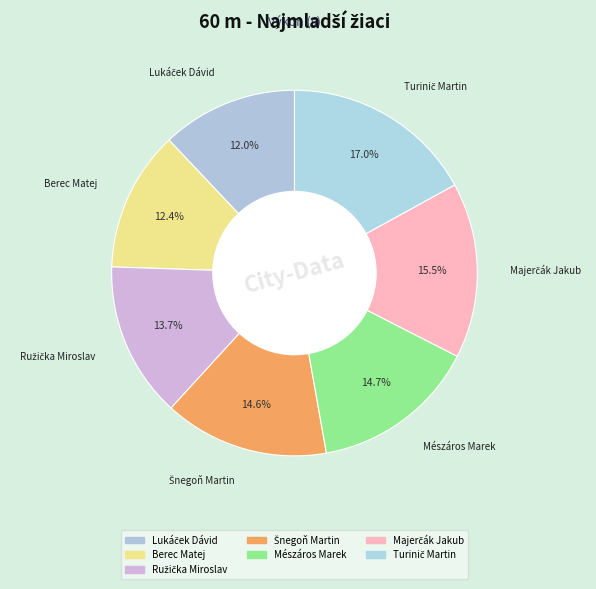

The Mészáros Marek slice represents 15% of the pie. True or false?

True